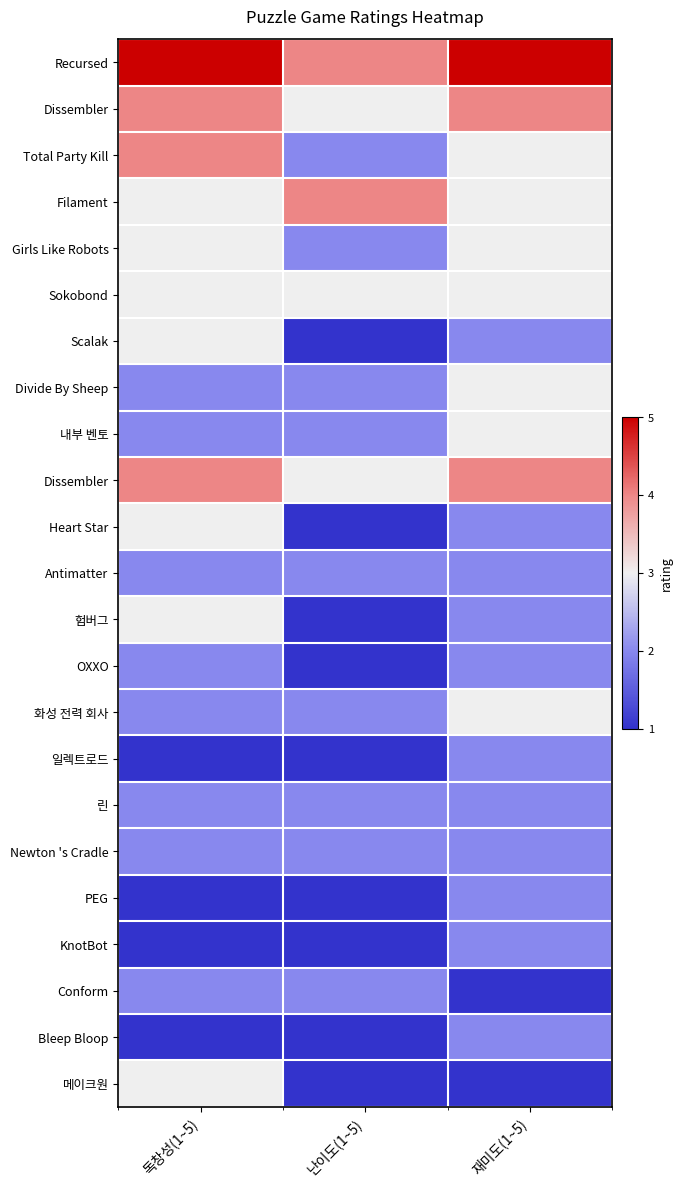

Which has a higher value, 독창성(1~5) or 재미도(1~5)?

독창성(1~5)